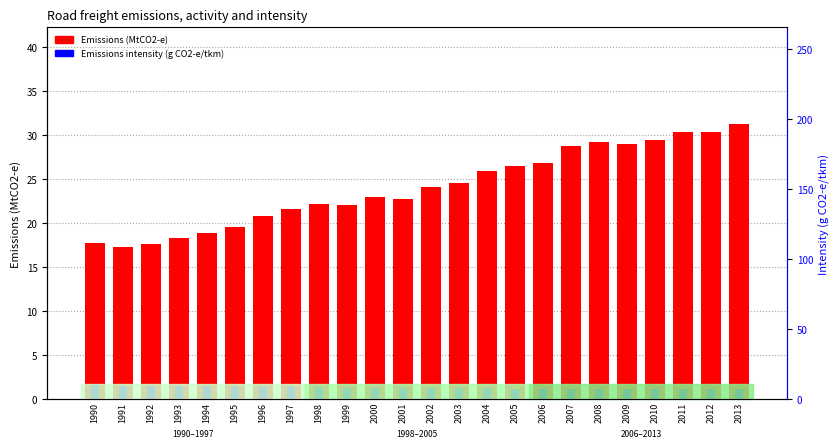

Reading right to left, transcribe all the data shown in this chart.

Emissions (MtCO2-e): 31.3	30.4	30.3	29.4	29.0	29.2	28.8	26.9	26.4	25.9	24.5	24.0	22.8	22.9	22.1	22.2	21.6	20.8	19.6	18.9	18.2	17.6	17.2	17.7
Emissions intensity (g CO2-e/tkm): 1.2	1.1	1.2	1.2	1.2	1.2	1.2	1.2	1.2	1.2	1.2	1.3	1.3	1.3	1.3	1.4	1.4	1.4	1.4	1.5	1.5	1.5	1.5	1.6